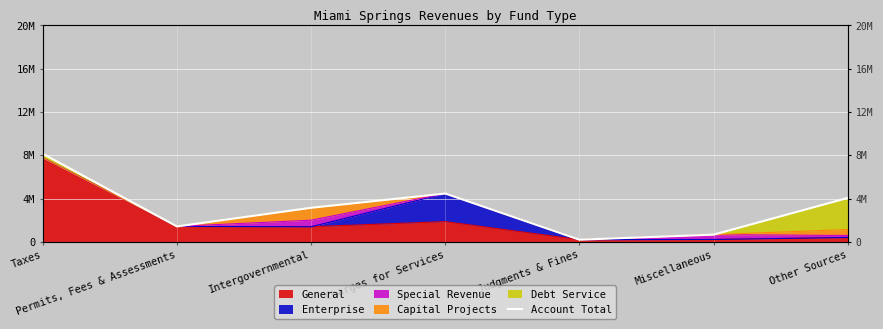

How many lines are shown in the chart?

1